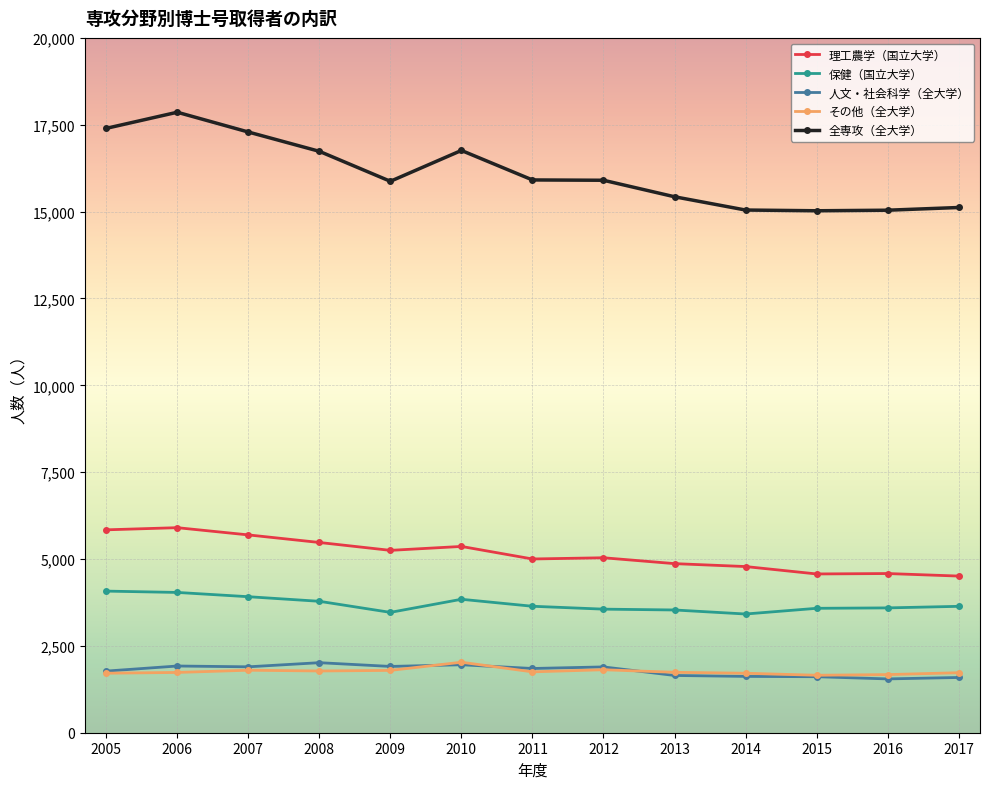

Count the number of categories in the chart.

13